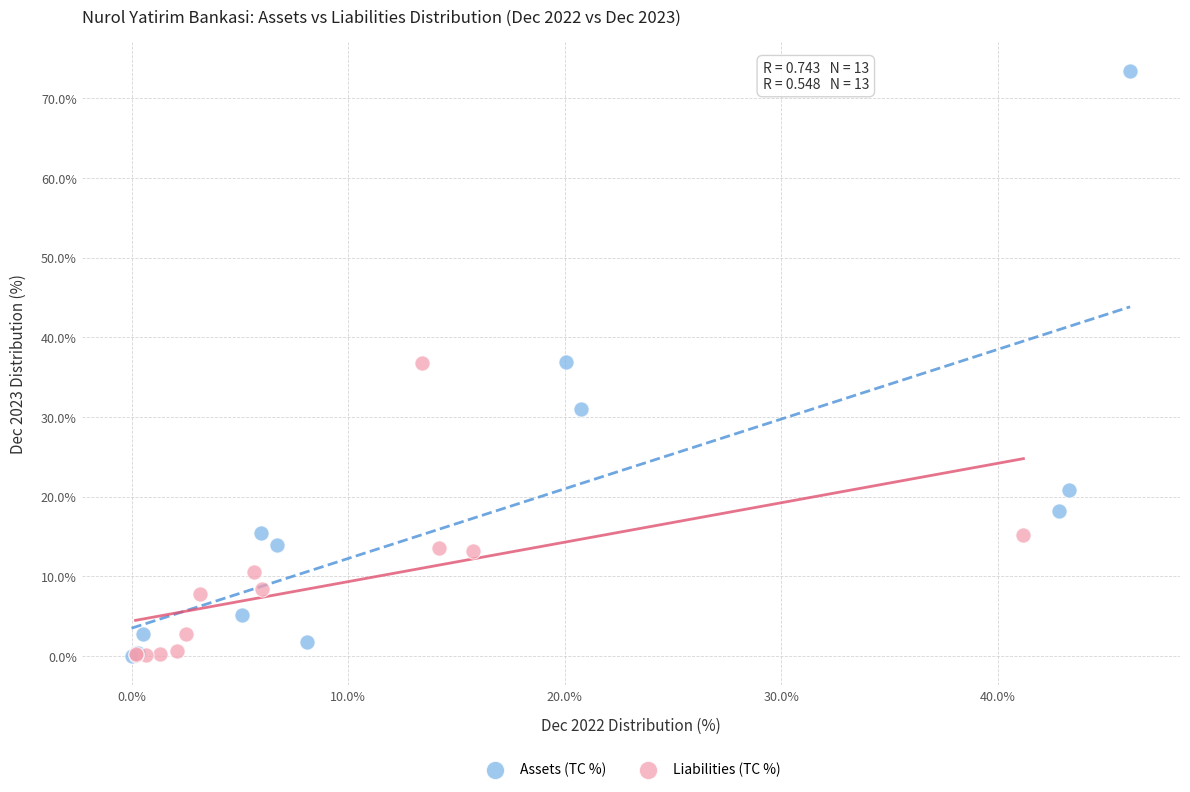

Which series has the widest spread of Y values?

Assets (TC %)